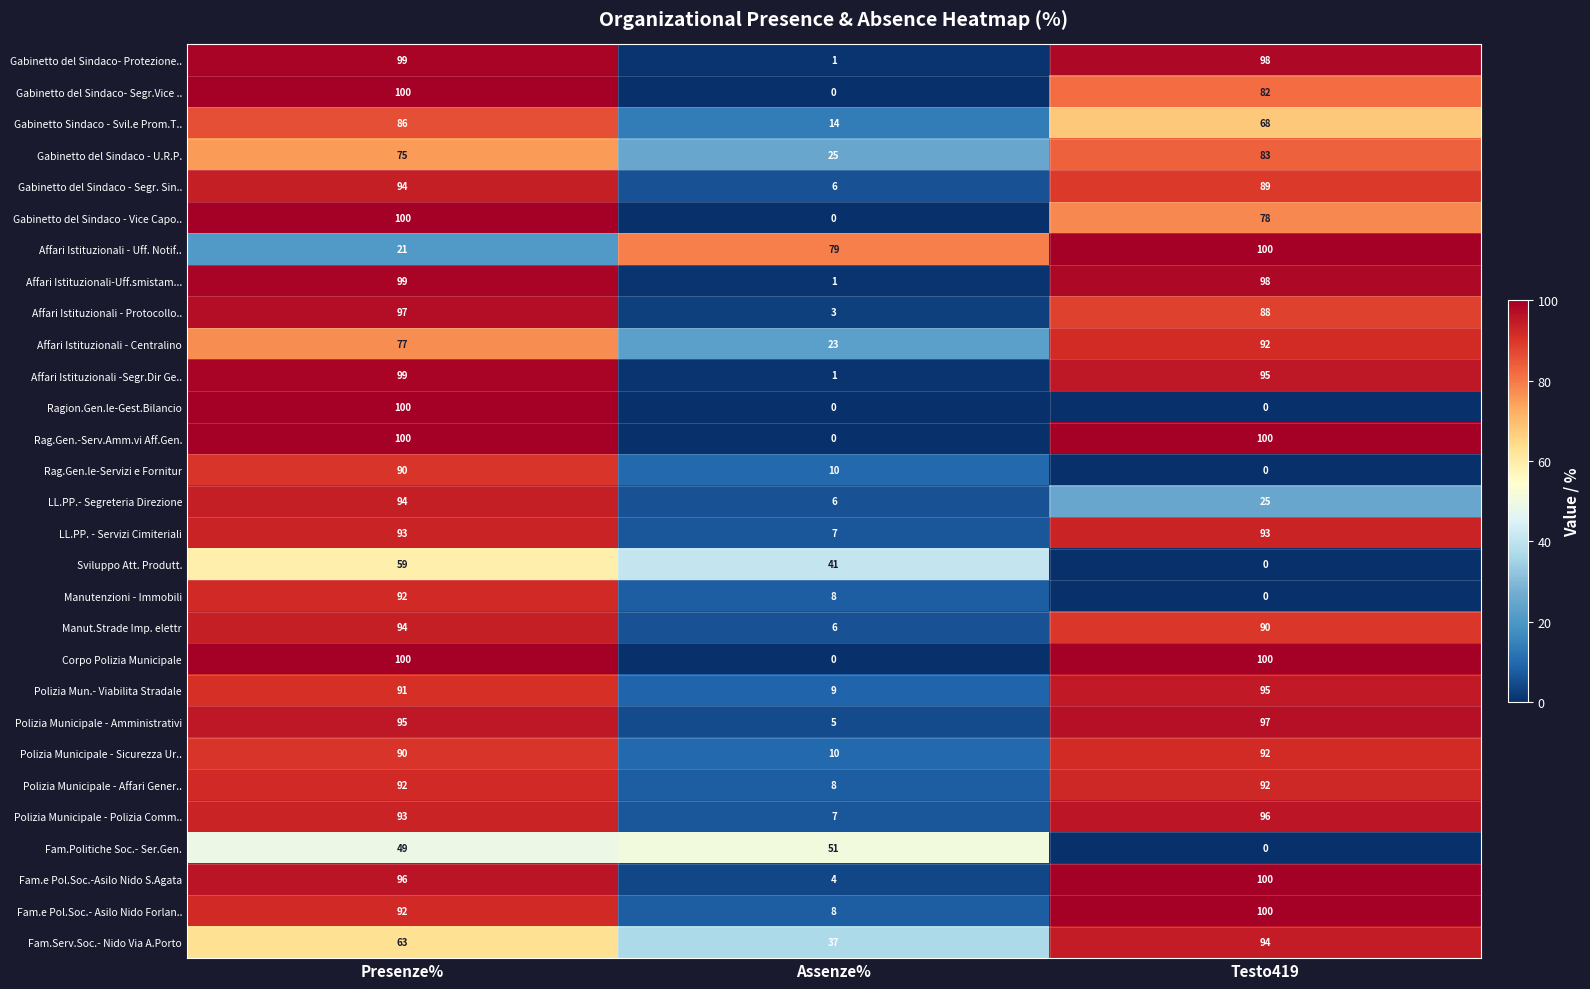

How many Corpo Polizia Municipale values are between 0 and 100?

3